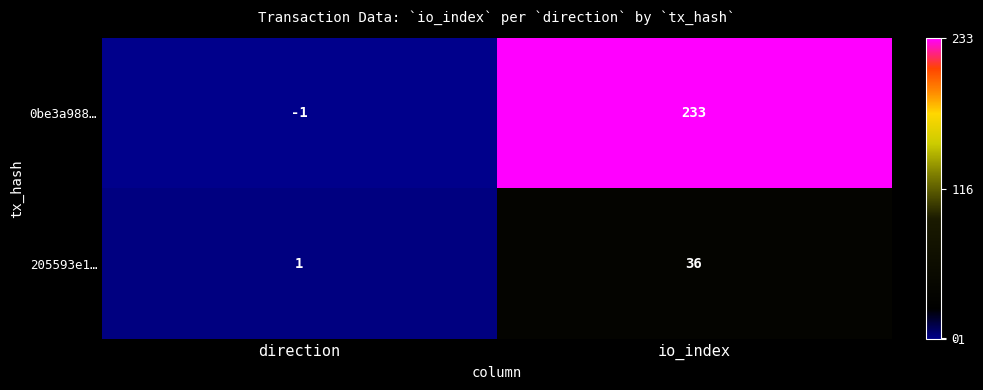

List the series in order of their peak value, lowest first.

205593e1…, 0be3a988…